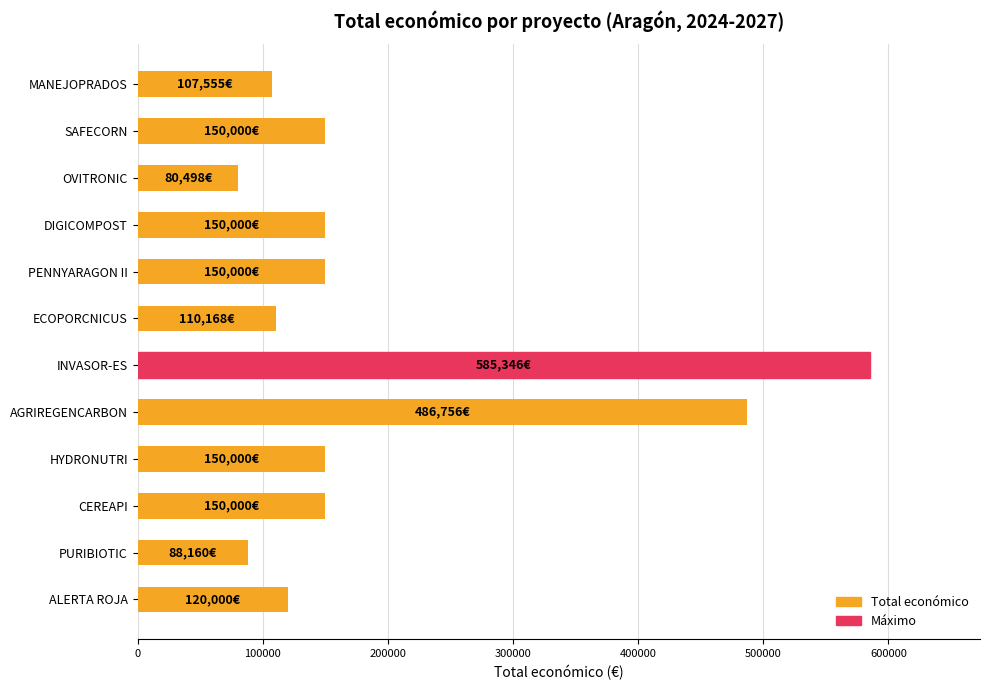

Count the number of categories in the chart.

12